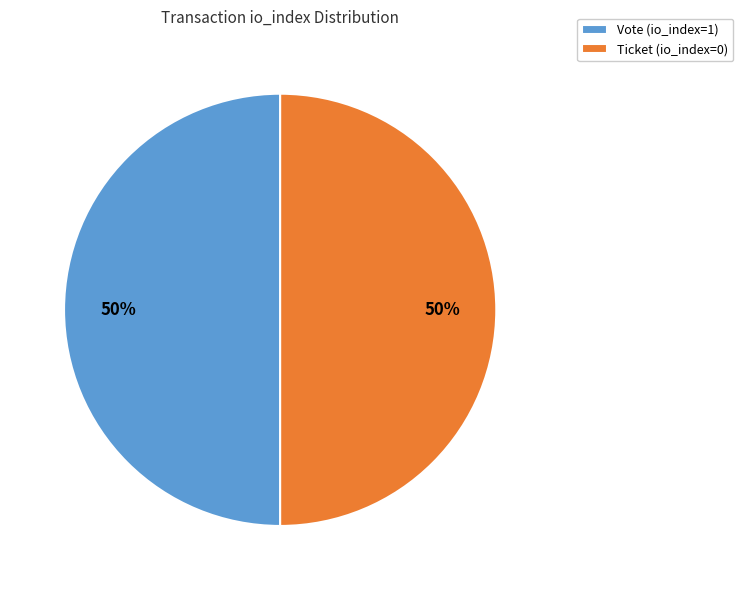

How many slices are in this pie chart?

2